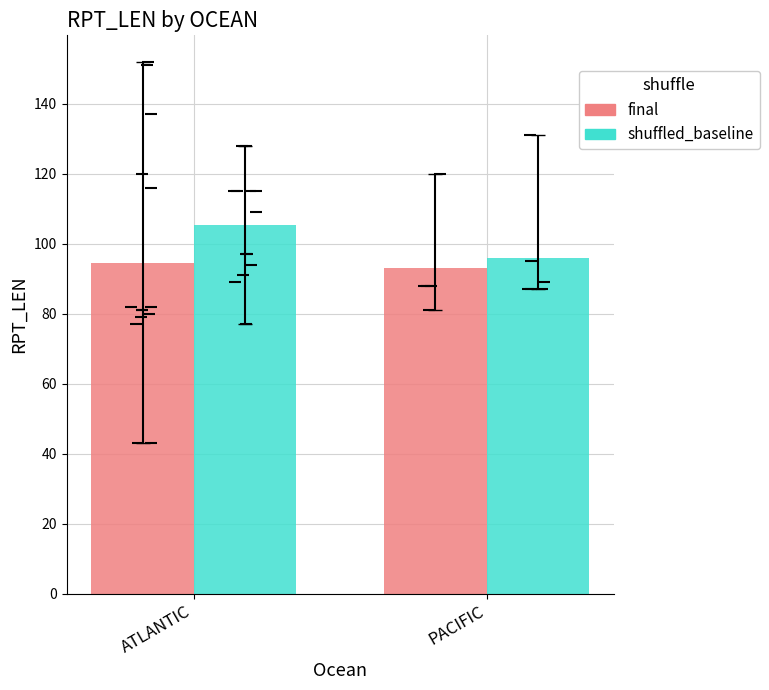

What is the label of the 2nd bar from the left?

PACIFIC